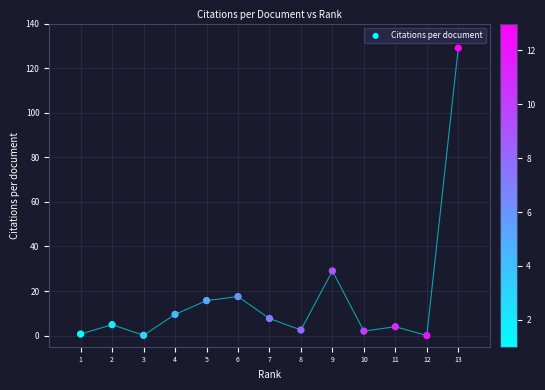

What is the range of Y values (max minus min)?

129.0